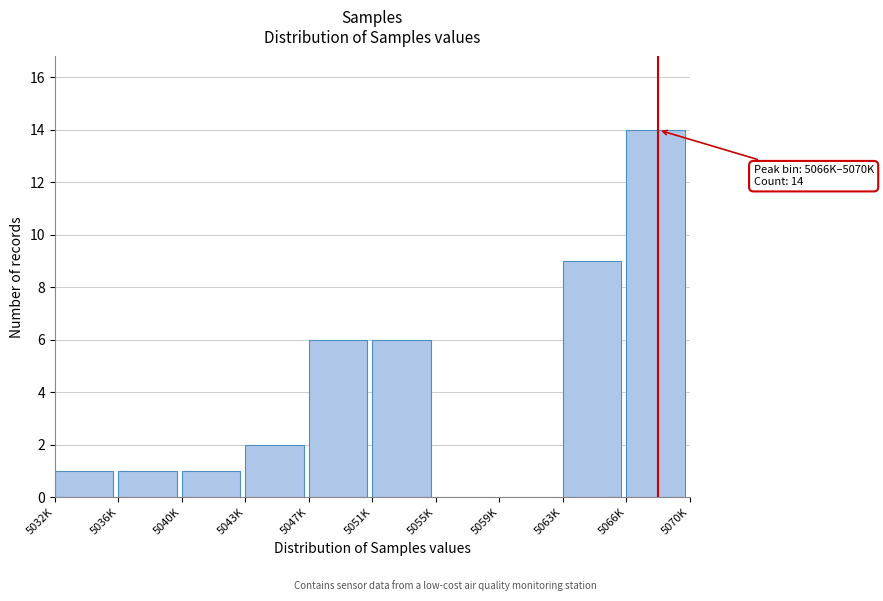

Reading left to right, what are all the values shown in this chart?

5032K=1	5036K=1	5040K=1	5043K=2	5047K=6	5051K=6	5055K=0	5059K=0	5063K=9	5066K=14